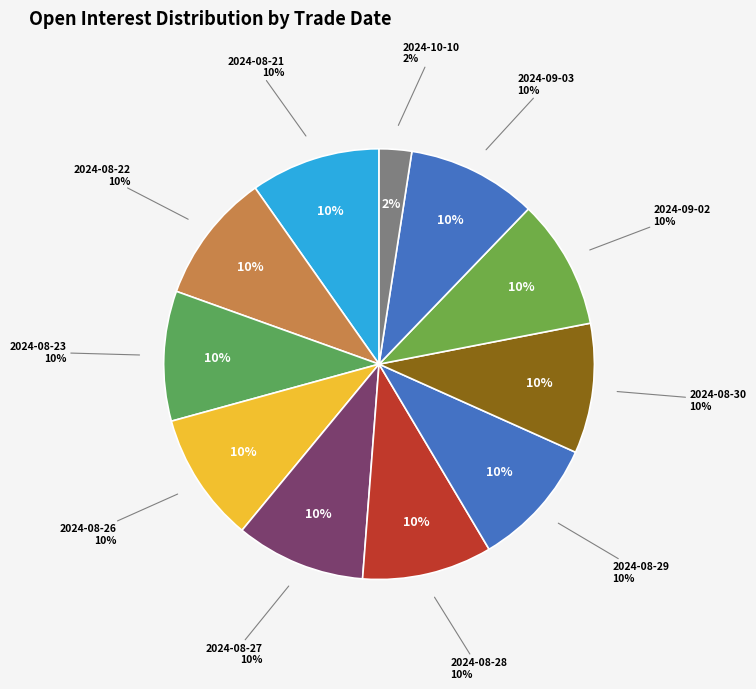

Do 2024-08-30 and 2024-09-03 together represent more than half of the pie?

No